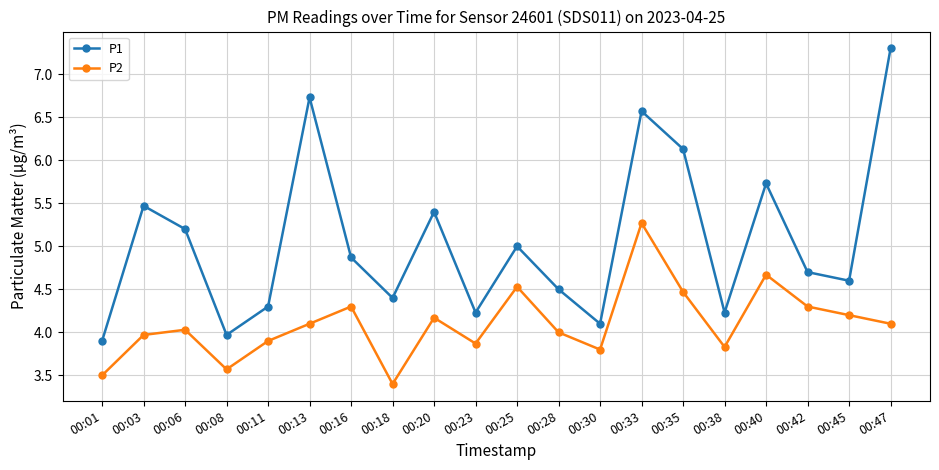

What is the sum of the P2 values at 00:20 and 00:38?

8.0